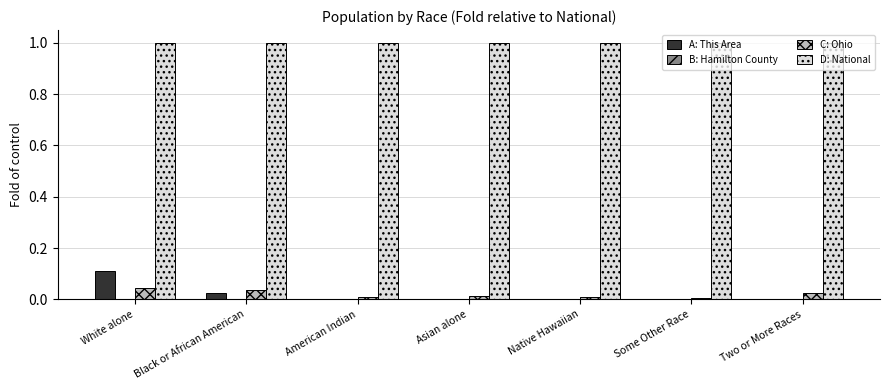

What is the total value across all series at Two or More Races?

1.0